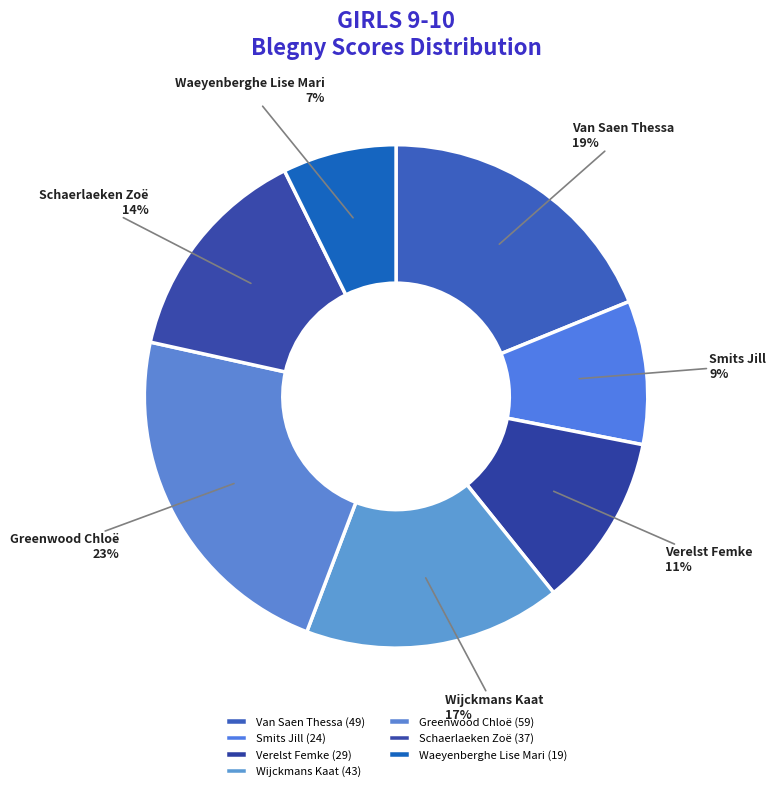

Is there a majority slice in this chart?

No